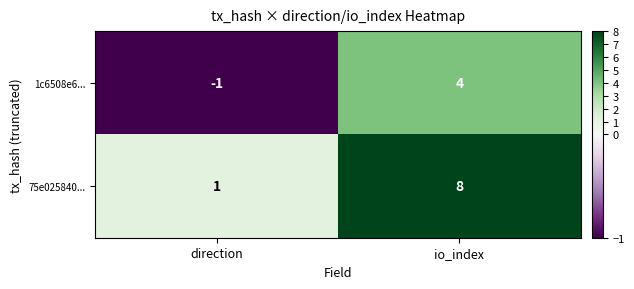

What is the minimum value shown in the chart?

-1